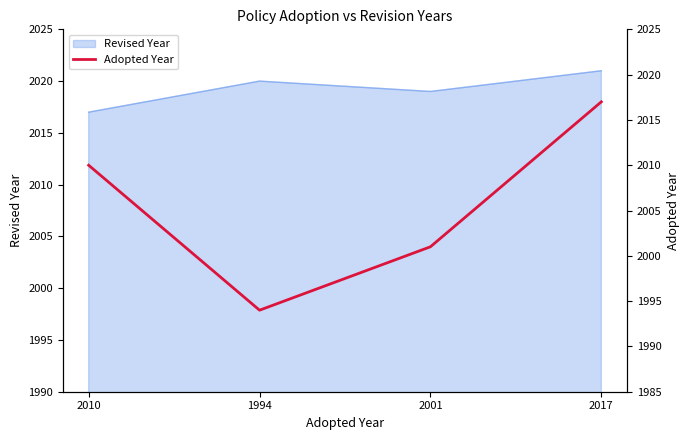

The value at 1994 is 1994. True or false?

True